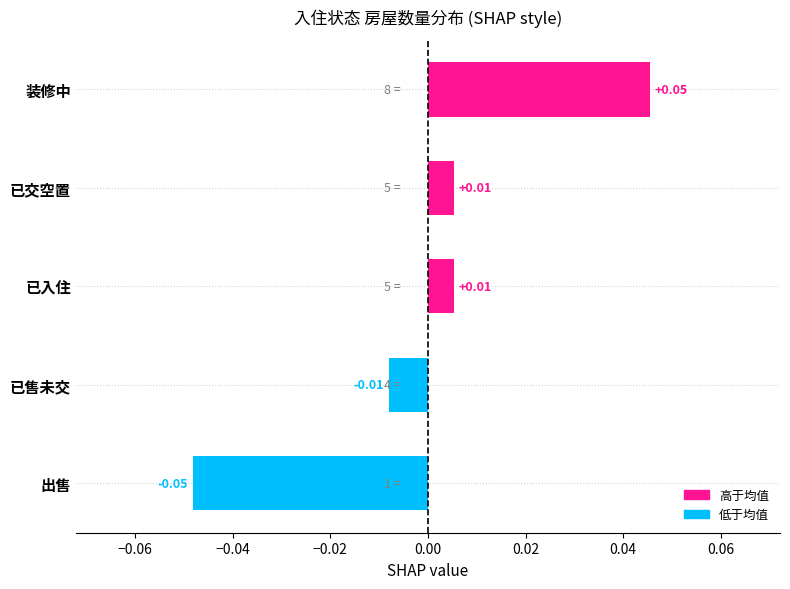

Which category has the lowest value across all series?

出售